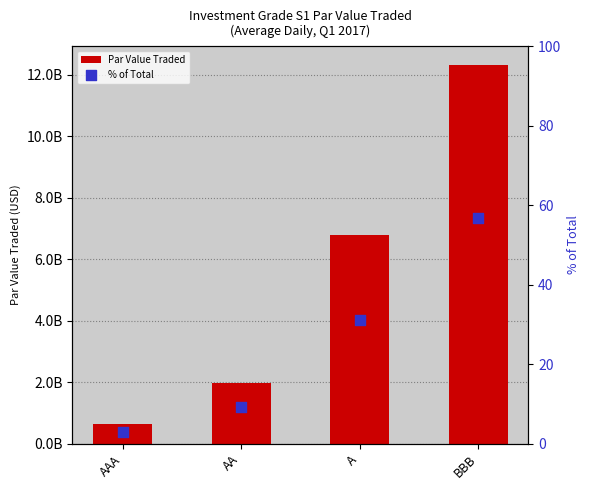

Which series contains the lowest Y value?

% of Total